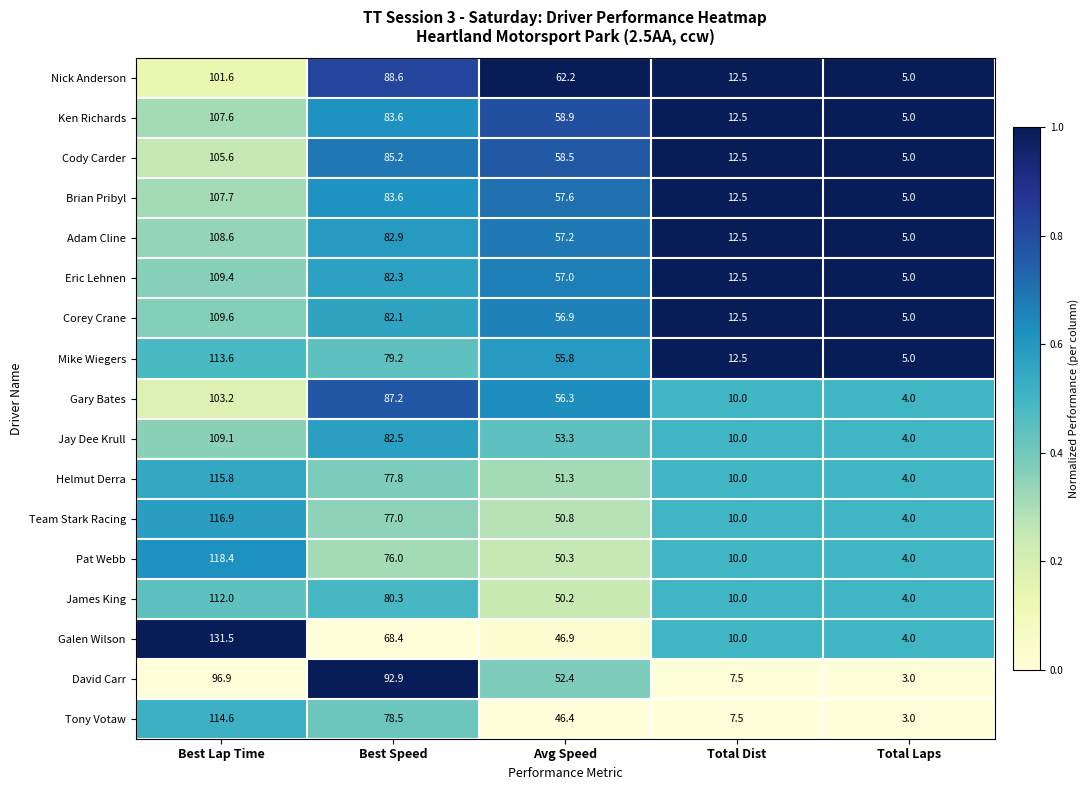

The value of Helmut Derra at Total Dist is 17.4. True or false?

False